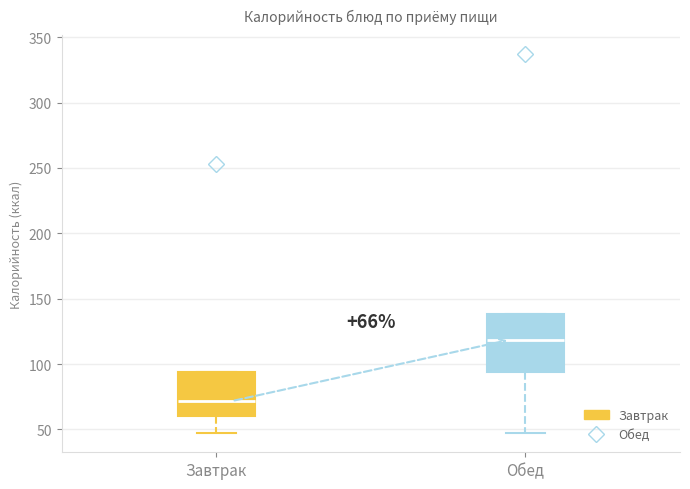

Comparing the boxes themselves (not the whiskers), which one is the tallest?

Обед